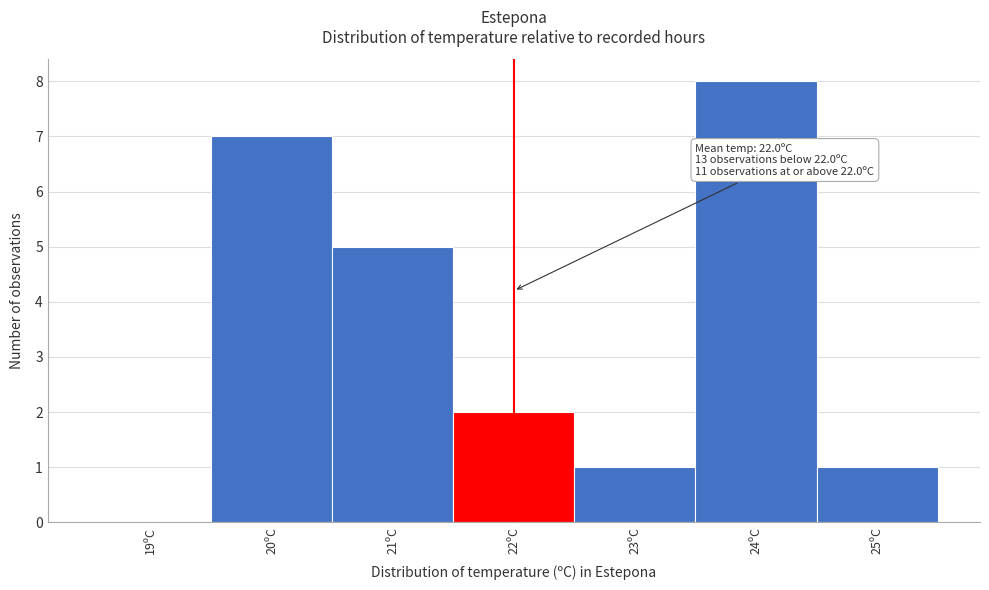

Which range on the x-axis has the tallest bar?

23.5 to 24.5